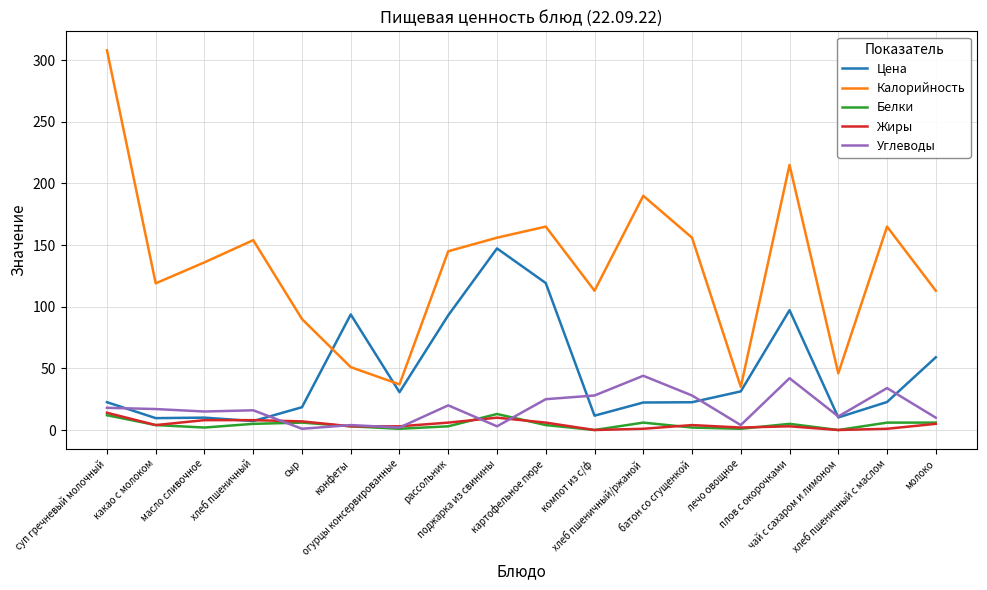

What is the total value across all series at какао с молоком?

153.6